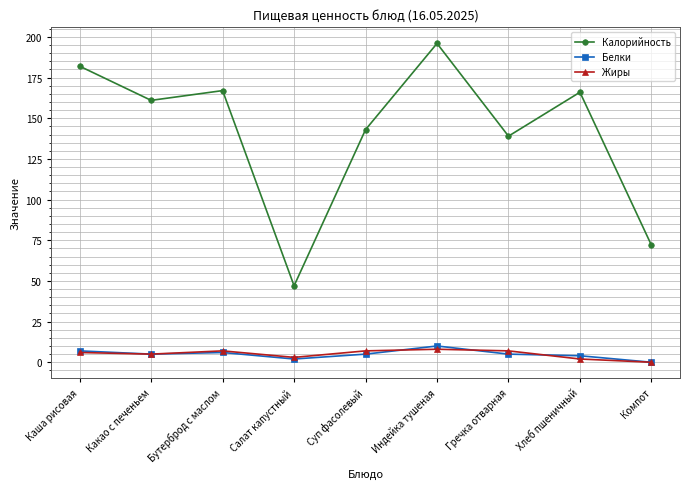

True or false: Жиры has more than 0 points higher than both neighbors.

True